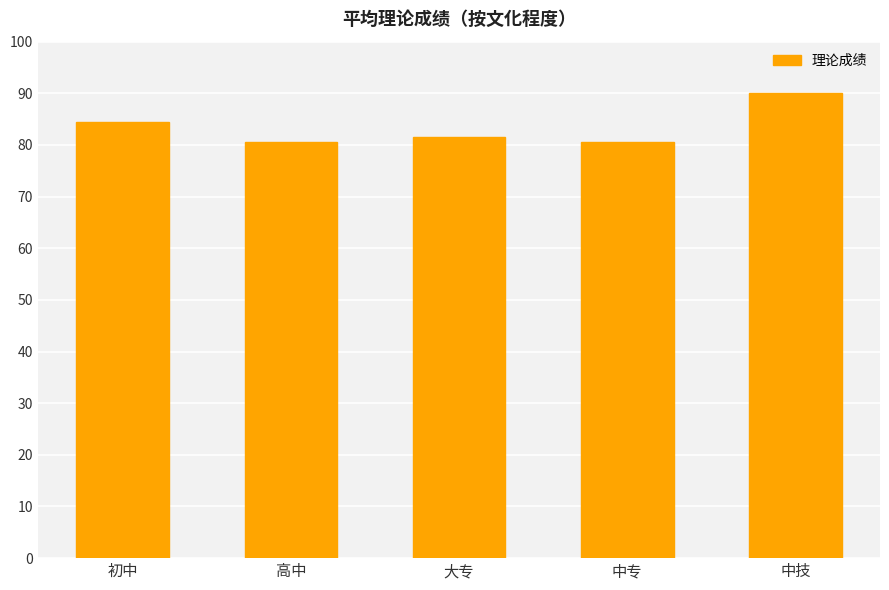

What is the average value?

83.4